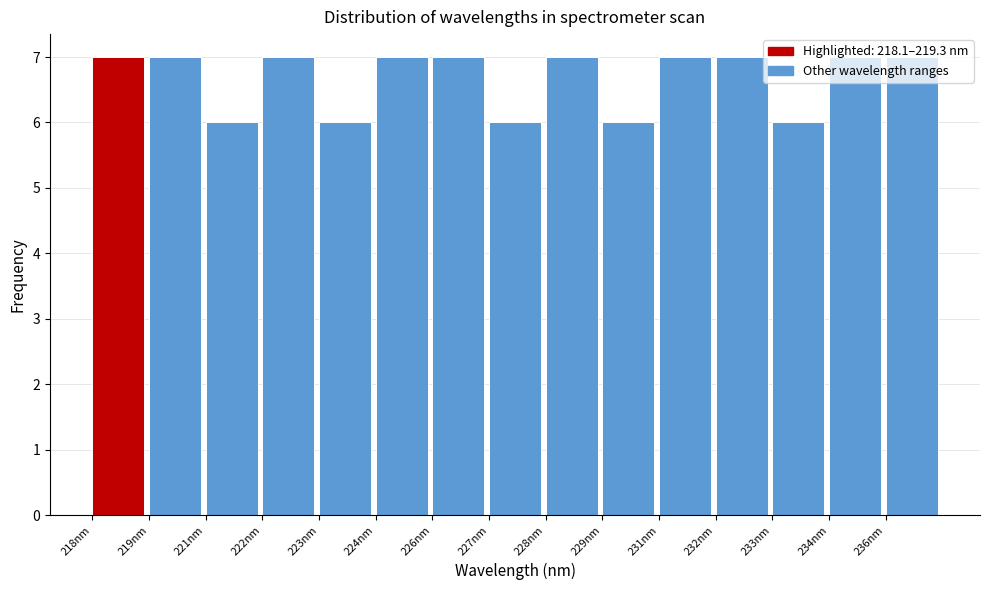

What is the sum of all values?

100